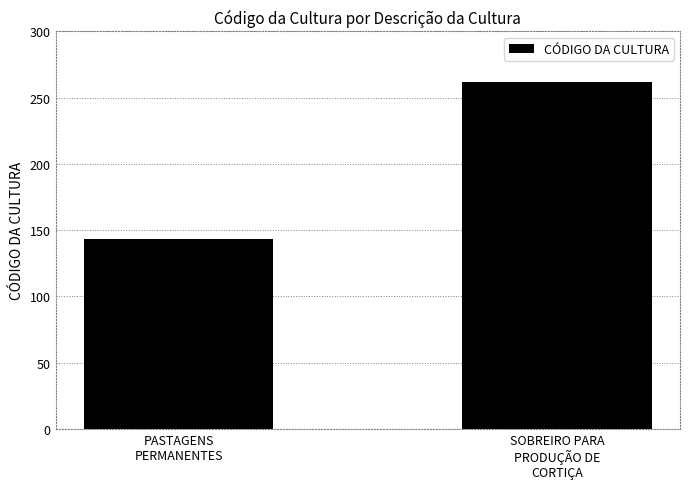

What is the value of the 1st bar from the left?

143